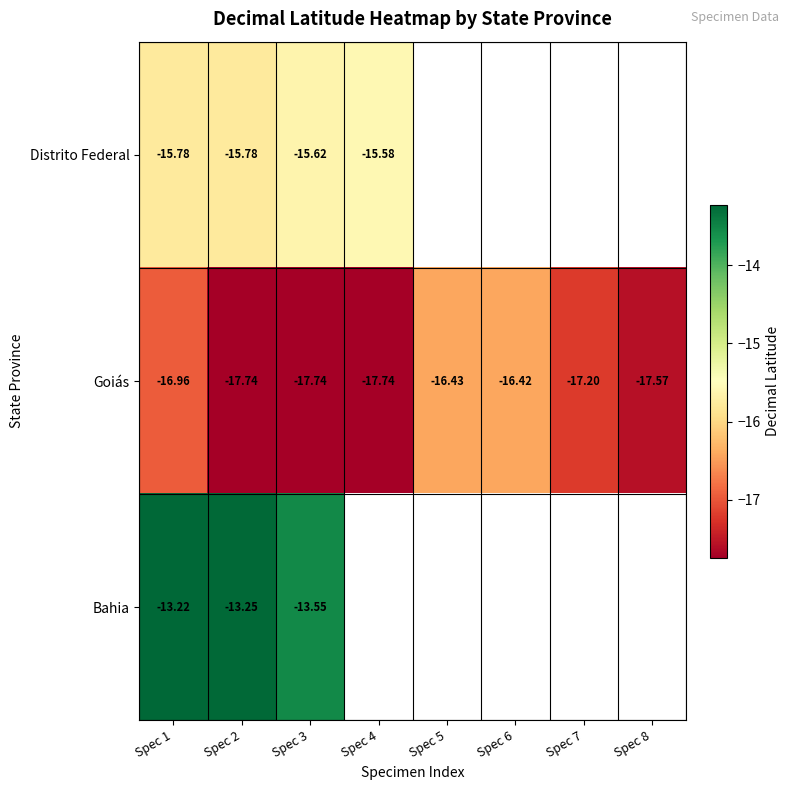

Is it true that Bahia equals -13.2 at Spec 1?

True